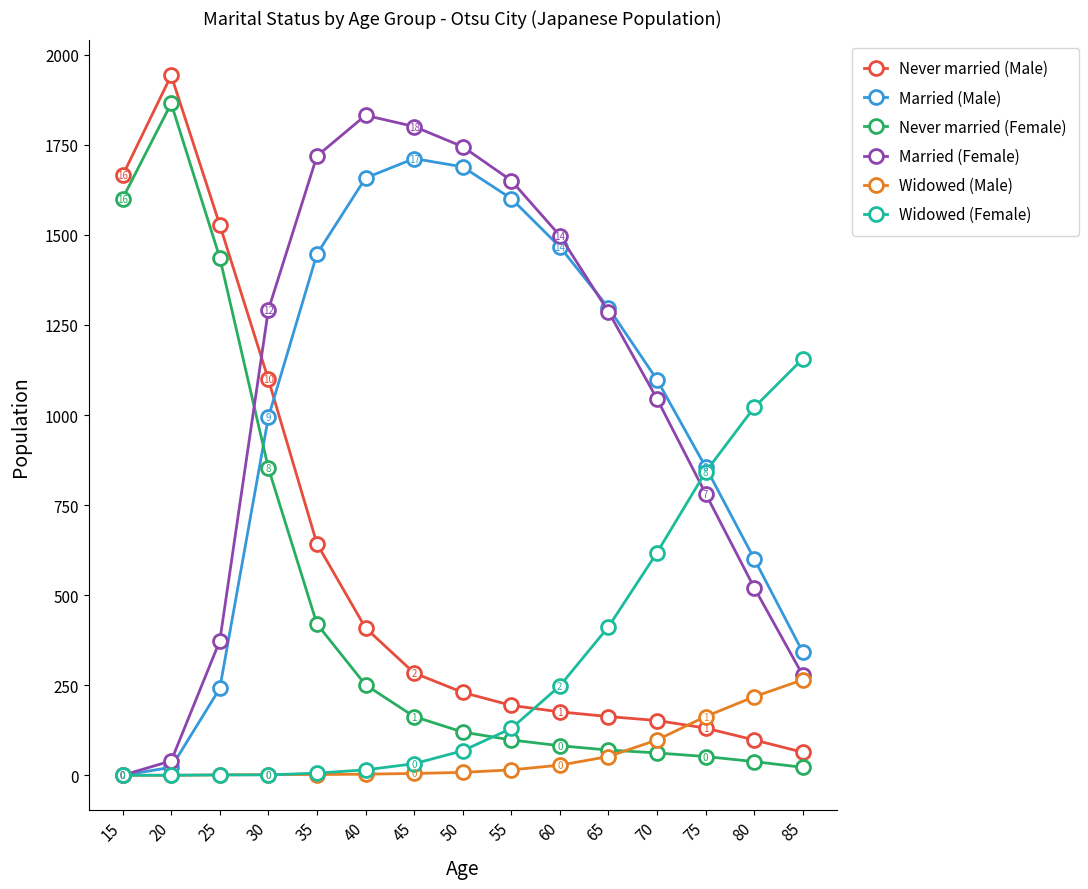

True or false: Married (Female) has more than 0 points higher than both neighbors.

True